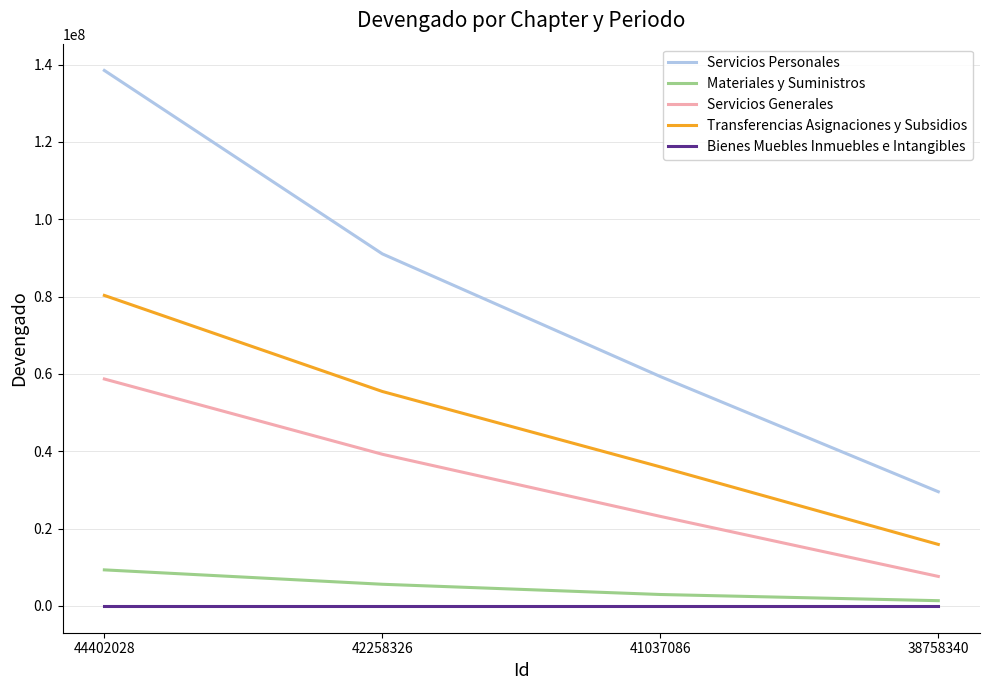

Which series has the widest spread of values?

Servicios Personales